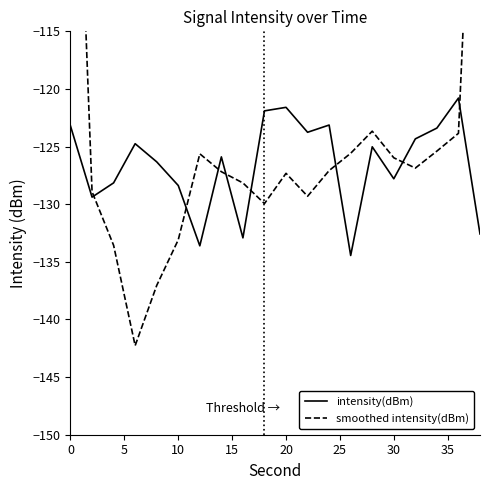

What is the average value of the intensity(dBm) series?

-126.6